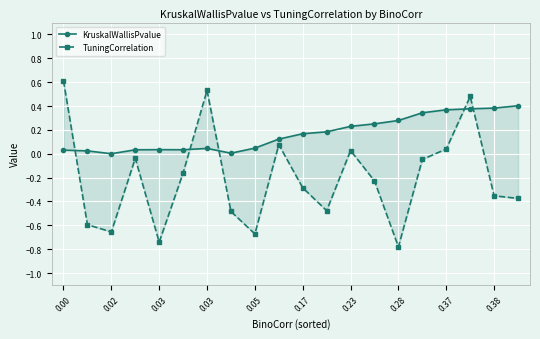

How many series are shown in this chart?

2